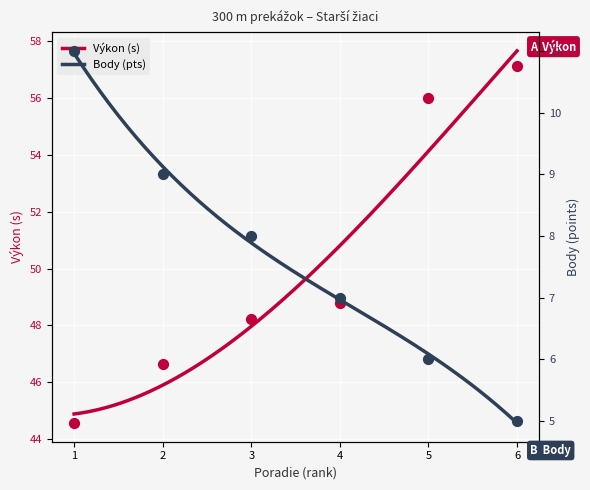

Which series reaches the minimum Y coordinate?

Body